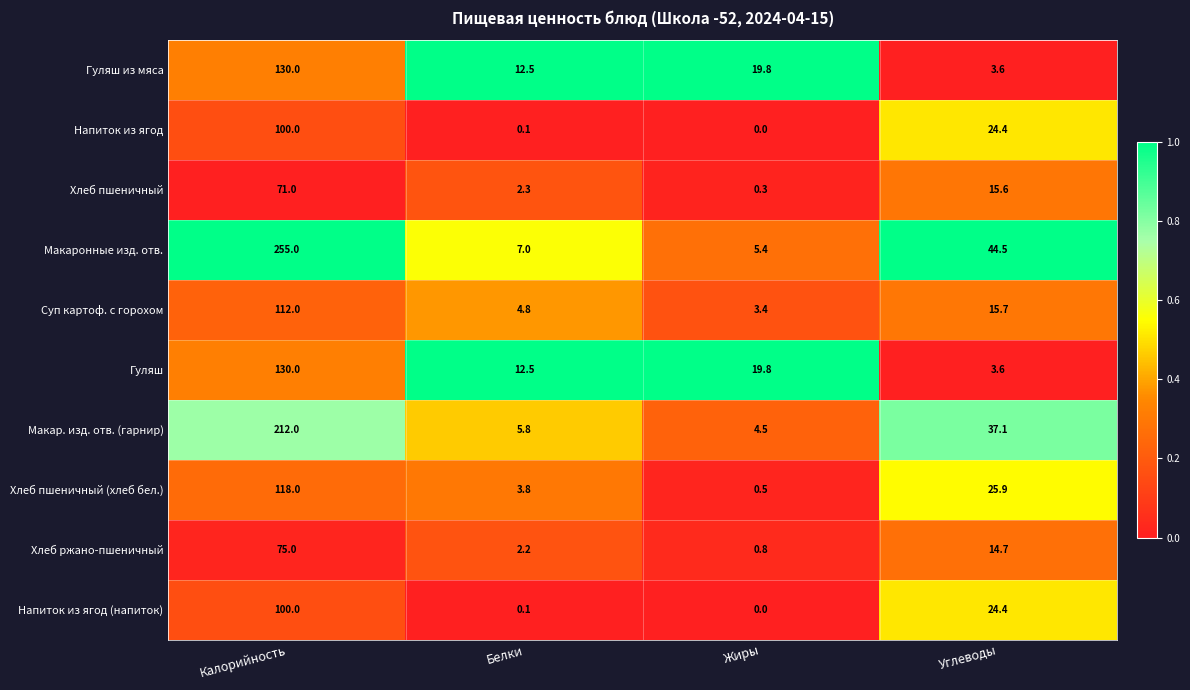

What is the sum of the Хлеб ржано-пшеничный values at Белки and Жиры?

3.0